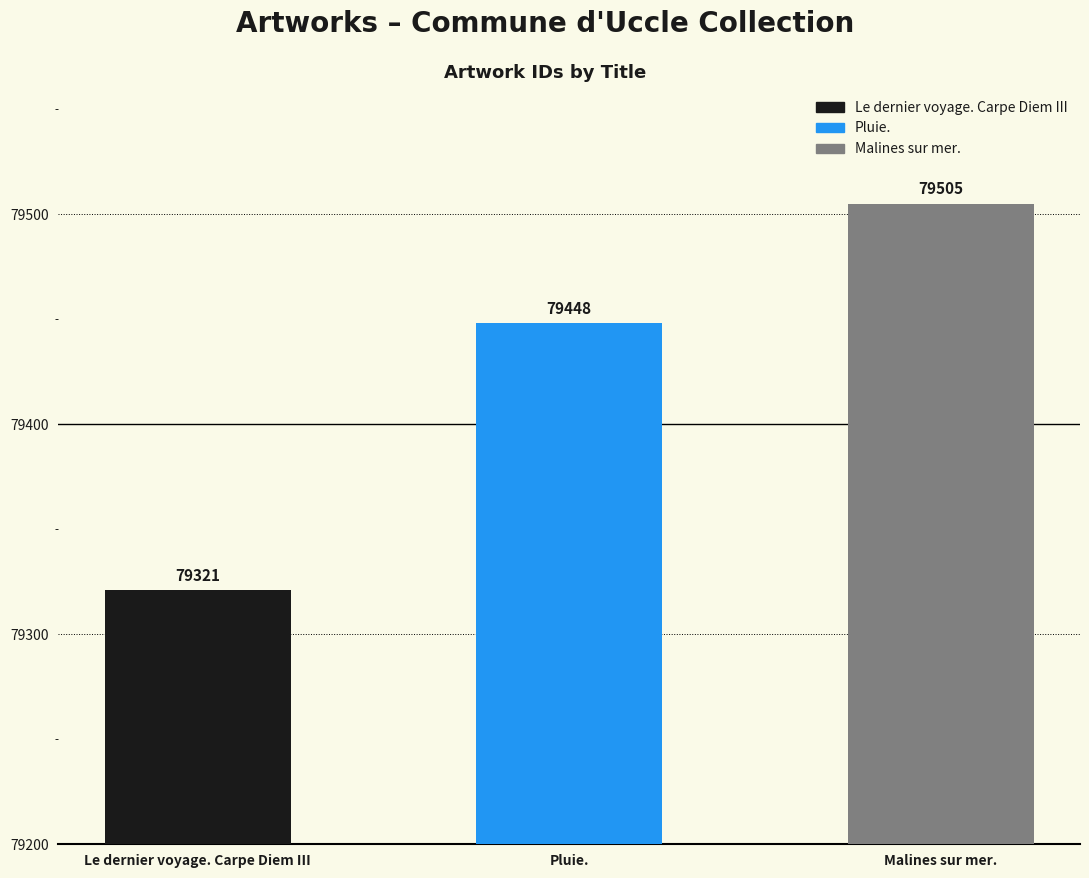

The chart shows a value of 135799 at Pluie.. True or false?

False